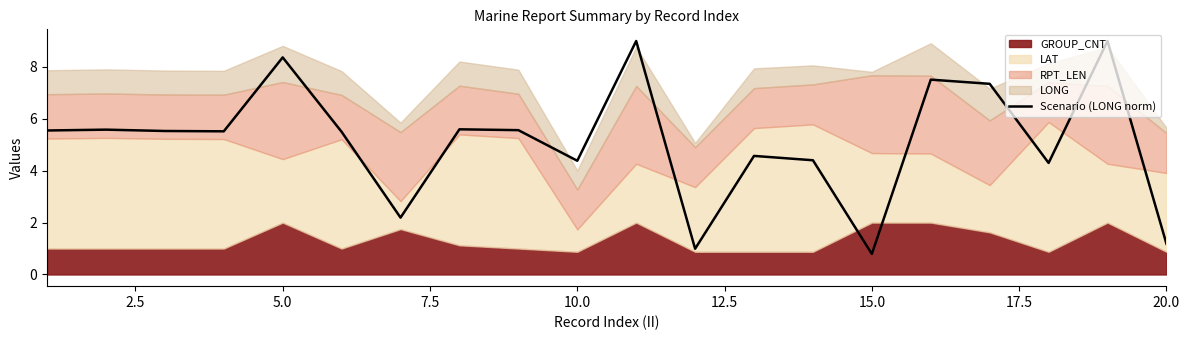

Which category has the lowest value in the Scenario (LONG norm) series?

15.0